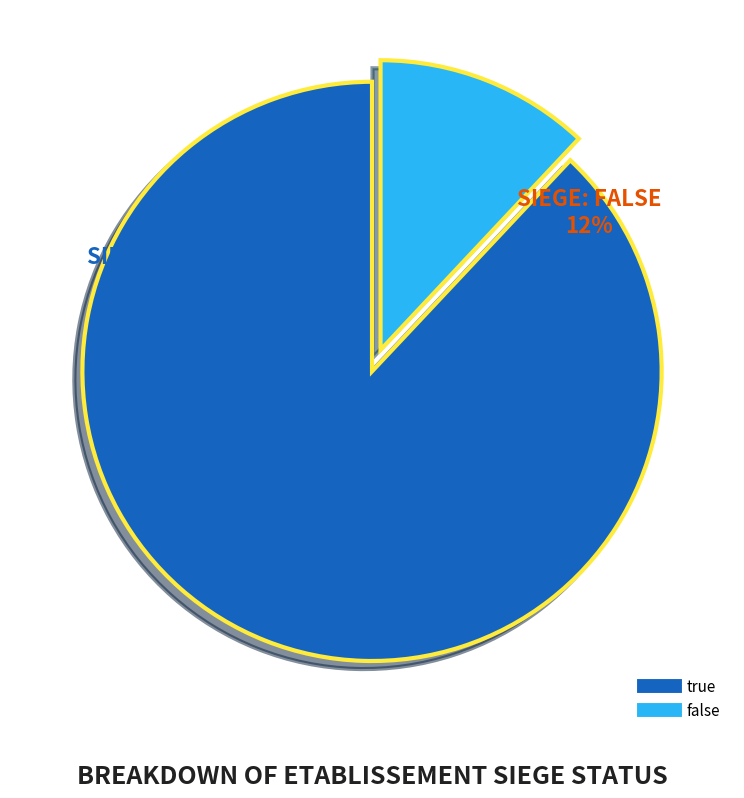

To the nearest percent, what percentage of the pie is true?

88%